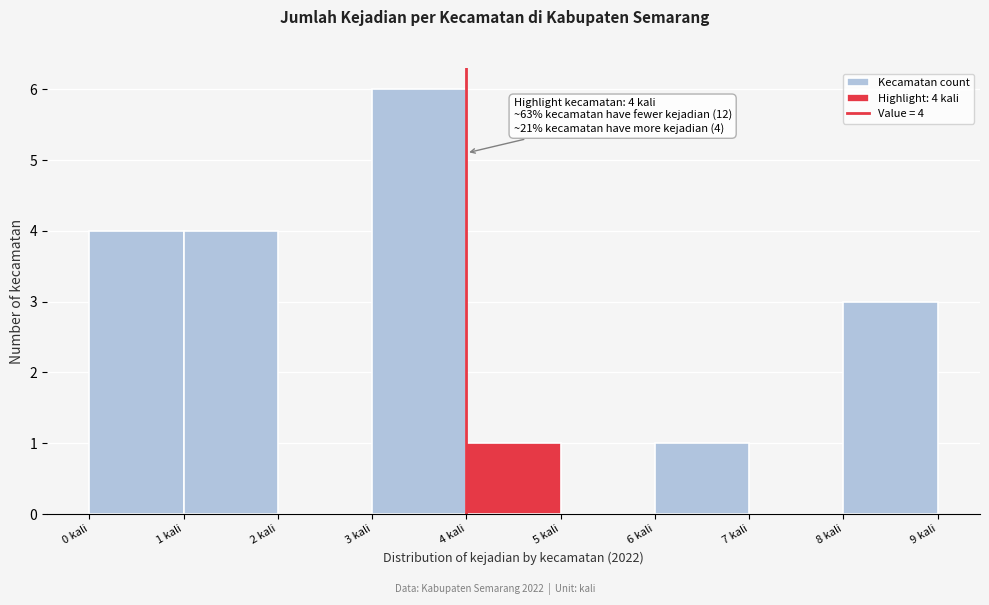

Which range on the x-axis has the tallest bar?

3 to 4